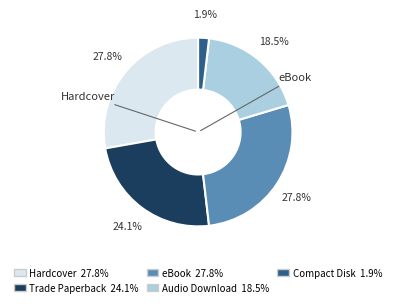

To the nearest percent, what is the average slice percentage?

20%